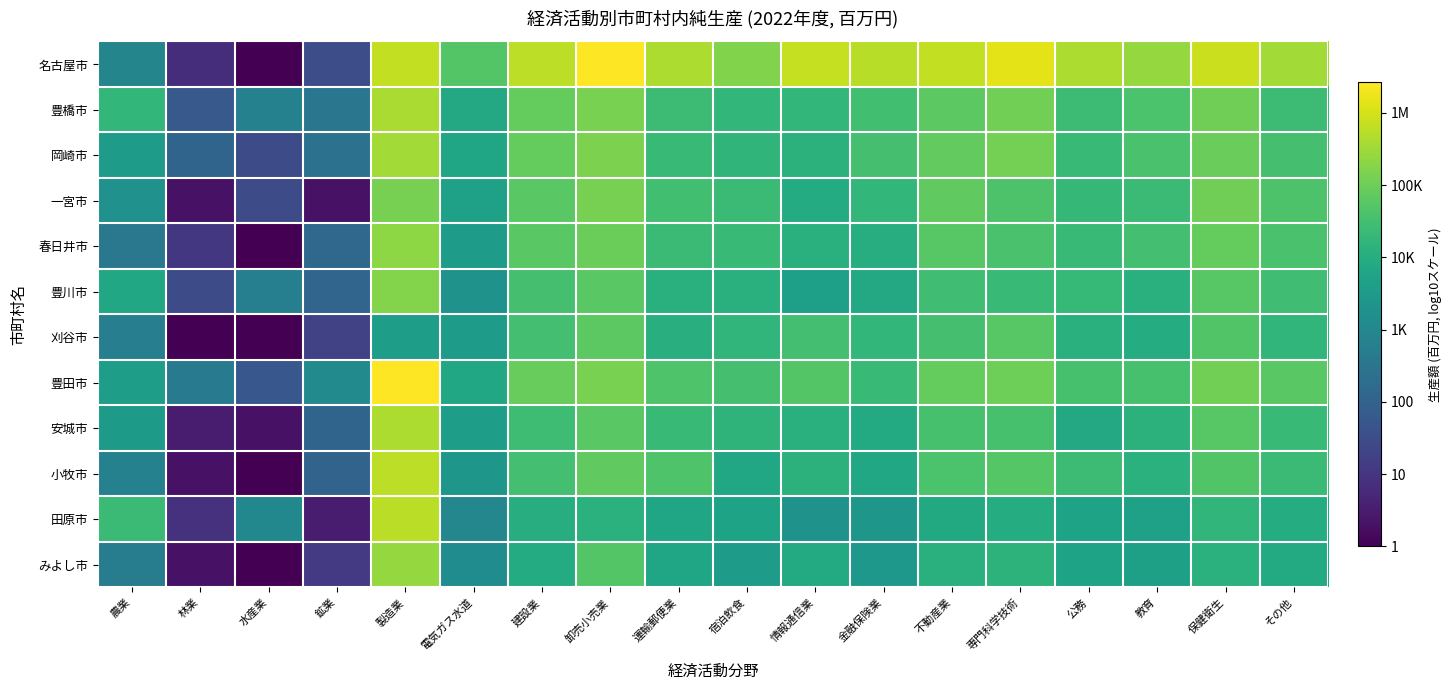

Reading right to left, list all the values displayed in this chart.

名古屋市: その他=5.5	保健衛生=5.9	教育=5.4	公務=5.6	専門科学技術=6.1	不動産業=5.8	金融保険業=5.7	情報通信業=5.9	宿泊飲食=5.2	運輸郵便業=5.6	卸売小売業=6.4	建設業=5.8	電気ガス水道=4.7	製造業=5.8	鉱業=1.5	水産業=0.0	林業=0.8	農業=2.9
豊橋市: その他=4.4	保健衛生=5.0	教育=4.6	公務=4.4	専門科学技術=5.0	不動産業=4.8	金融保険業=4.5	情報通信業=4.2	宿泊飲食=4.2	運輸郵便業=4.4	卸売小売業=5.1	建設業=4.9	電気ガス水道=3.9	製造業=5.6	鉱業=2.5	水産業=2.8	林業=1.8	農業=4.2
岡崎市: その他=4.5	保健衛生=5.0	教育=4.6	公務=4.4	専門科学技術=5.1	不動産業=4.9	金融保険業=4.5	情報通信業=4.1	宿泊飲食=4.2	運輸郵便業=4.3	卸売小売業=5.1	建設業=4.9	電気ガス水道=3.8	製造業=5.5	鉱業=2.4	水産業=1.5	林業=2.1	農業=3.5
一宮市: その他=4.6	保健衛生=5.0	教育=4.4	公務=4.3	専門科学技術=4.6	不動産業=4.8	金融保険業=4.3	情報通信業=4.0	宿泊飲食=4.4	運輸郵便業=4.5	卸売小売業=5.1	建設業=4.8	電気ガス水道=3.7	製造業=5.1	鉱業=0.3	水産業=1.5	林業=0.3	農業=3.3
春日井市: その他=4.6	保健衛生=4.9	教育=4.5	公務=4.3	専門科学技術=4.6	不動産業=4.8	金融保険業=4.0	情報通信業=4.1	宿泊飲食=4.3	運輸郵便業=4.4	卸売小売業=5.0	建設業=4.8	電気ガス水道=3.5	製造業=5.3	鉱業=2.1	水産業=0.0	林業=1.0	農業=2.6
豊川市: その他=4.4	保健衛生=4.7	教育=4.1	公務=4.3	専門科学技術=4.3	不動産業=4.5	金融保険業=3.9	情報通信業=3.6	宿泊飲食=4.1	運輸郵便業=4.1	卸売小売業=4.8	建設業=4.5	電気ガス水道=3.3	製造業=5.2	鉱業=2.1	水産業=2.8	林業=1.5	農業=3.9
刈谷市: その他=4.2	保健衛生=4.7	教育=4.0	公務=4.1	専門科学技術=4.7	不動産業=4.5	金融保険業=4.2	情報通信業=4.5	宿泊飲食=4.2	運輸郵便業=4.1	卸売小売業=4.8	建設業=4.5	電気ガス水道=3.6	製造業=3.6	鉱業=1.2	水産業=0.0	林業=0.0	農業=2.8
豊田市: その他=4.8	保健衛生=5.0	教育=4.6	公務=4.5	専門科学技術=5.0	不動産業=4.9	金融保険業=4.3	情報通信業=4.7	宿泊飲食=4.5	運輸郵便業=4.7	卸売小売業=5.1	建設業=4.9	電気ガス水道=3.8	製造業=6.4	鉱業=3.1	水産業=1.7	林業=2.6	農業=3.6
安城市: その他=4.3	保健衛生=4.7	教育=4.1	公務=3.9	専門科学技術=4.5	不動産業=4.6	金融保険業=3.9	情報通信業=4.1	宿泊飲食=4.2	運輸郵便業=4.3	卸売小売業=4.8	建設業=4.4	電気ガス水道=3.6	製造業=5.6	鉱業=2.1	水産業=0.3	林業=0.5	農業=3.5
小牧市: その他=4.4	保健衛生=4.7	教育=4.1	公務=4.4	専門科学技術=4.7	不動産業=4.6	金融保険業=3.9	情報通信業=4.1	宿泊飲食=3.9	運輸郵便業=4.6	卸売小売業=4.9	建設業=4.5	電気ガス水道=3.4	製造業=5.8	鉱業=2.1	水産業=0.0	林業=0.3	農業=2.8
田原市: その他=4.0	保健衛生=4.2	教育=3.7	公務=3.7	専門科学技術=4.0	不動産業=3.9	金融保険業=3.4	情報通信業=3.3	宿泊飲食=3.7	運輸郵便業=3.8	卸売小売業=4.1	建設業=4.0	電気ガス水道=3.0	製造業=5.8	鉱業=0.5	水産業=3.0	林業=0.9	農業=4.4
みよし市: その他=3.9	保健衛生=4.1	教育=3.6	公務=3.7	専門科学技術=4.2	不動産業=4.1	金融保険業=3.4	情報通信業=3.9	宿泊飲食=3.5	運輸郵便業=3.8	卸売小売業=4.7	建設業=3.9	電気ガス水道=3.1	製造業=5.4	鉱業=1.1	水産業=0.0	林業=0.3	農業=2.7